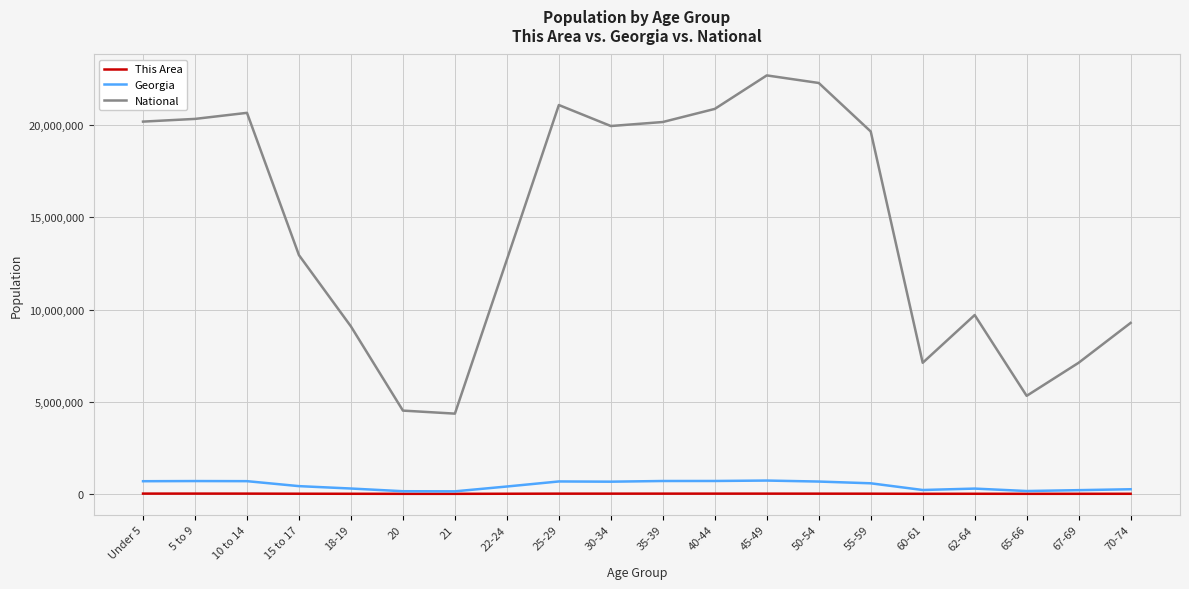

Between Under 5 and 65-66, which series saw the biggest shift?

National